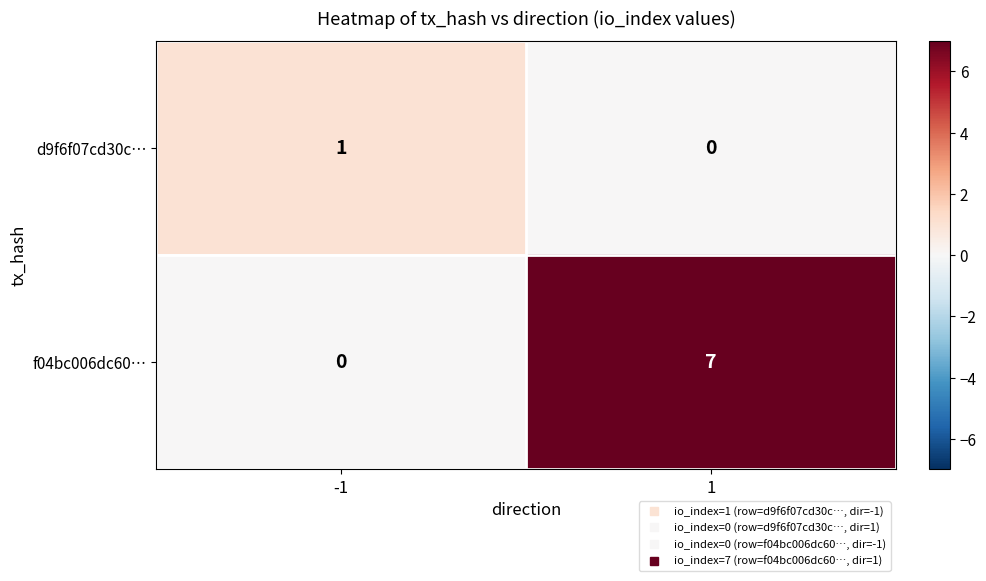

The f04bc006dc60… series shows 2 at 1. True or false?

False